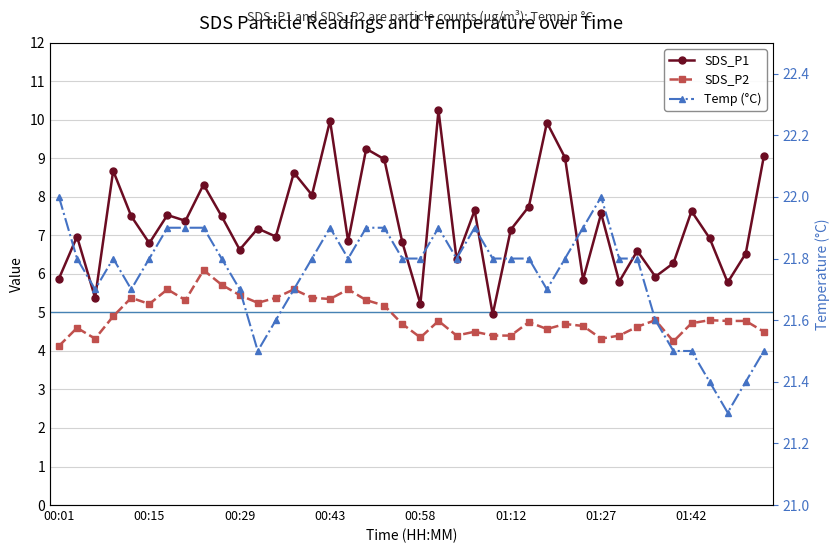

At which category does Temp (°C) reach its first local peak?

00:43